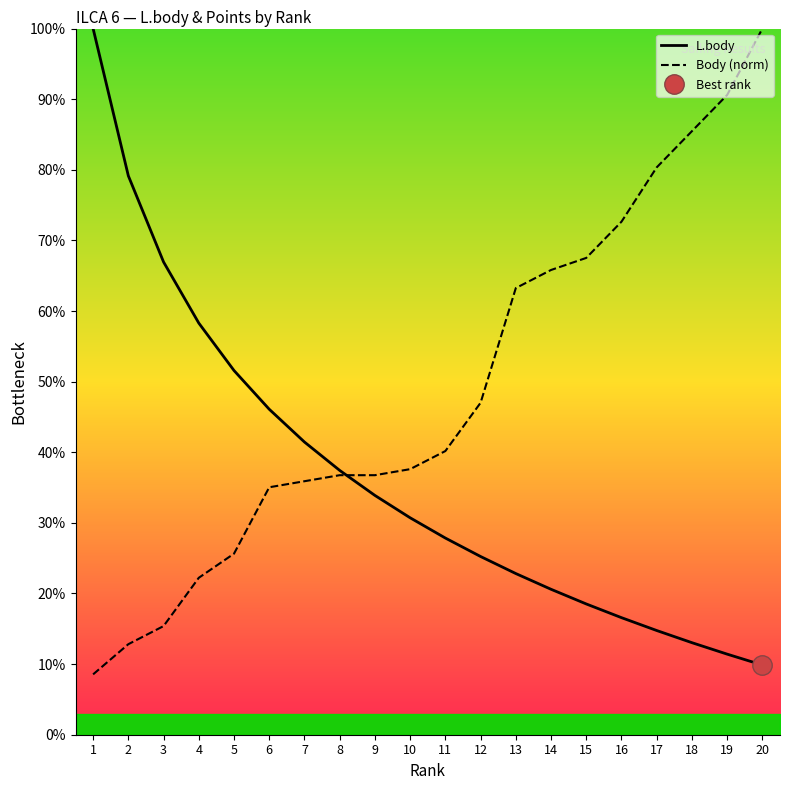

At which category is the sum across all series the highest?

20